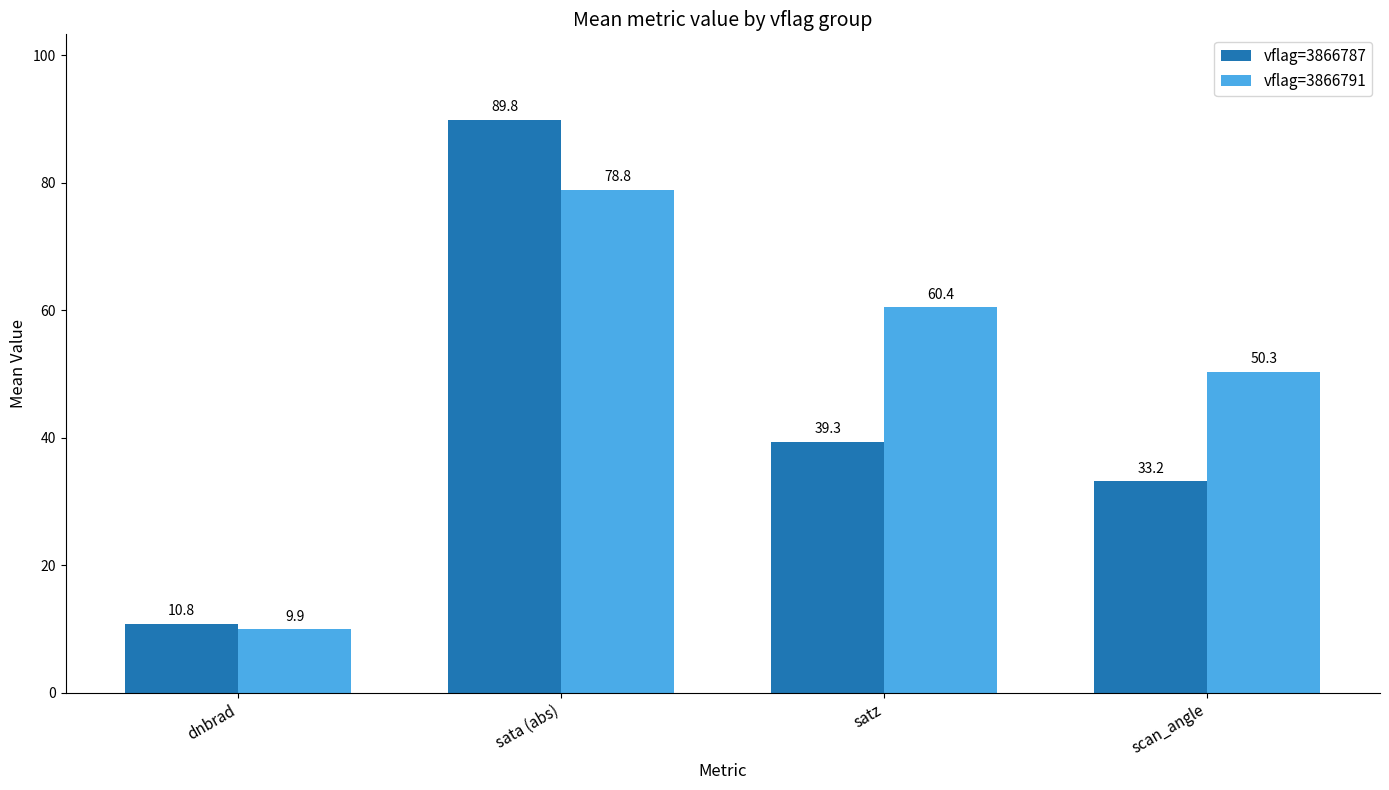

List the series in order of their overall mean, lowest first.

vflag=3866787, vflag=3866791